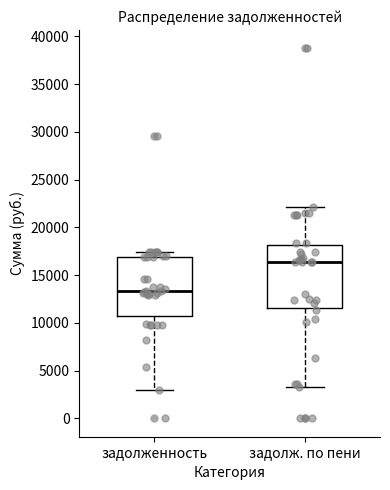

Reading left to right, read every box against the y-axis: the position of its median line, the range the box covers, and the ends of its whiskers. The values are not printed on the chart, so give them approximately, as read against the axis.

задолженность: median 13500, box 10500 to 17000, whiskers 3000 to 17500
задолж. по пени: median 16500, box 11500 to 18000, whiskers 3500 to 22000